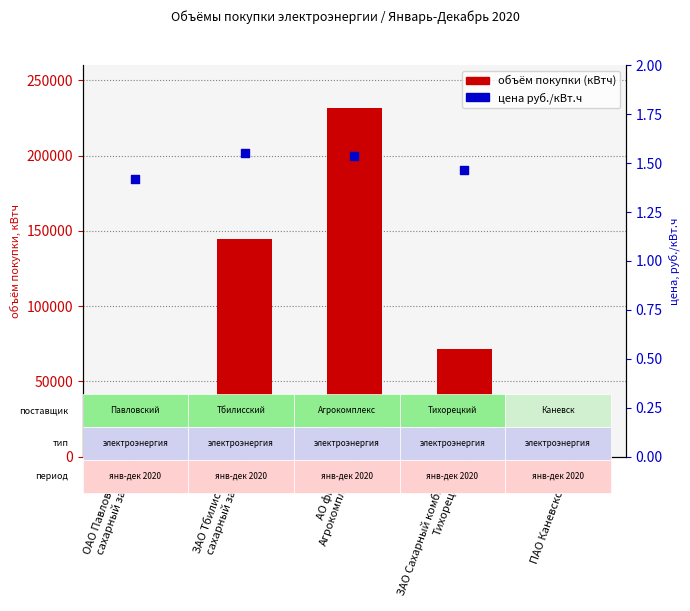

At how many categories does at least one series exceed 72515?

2